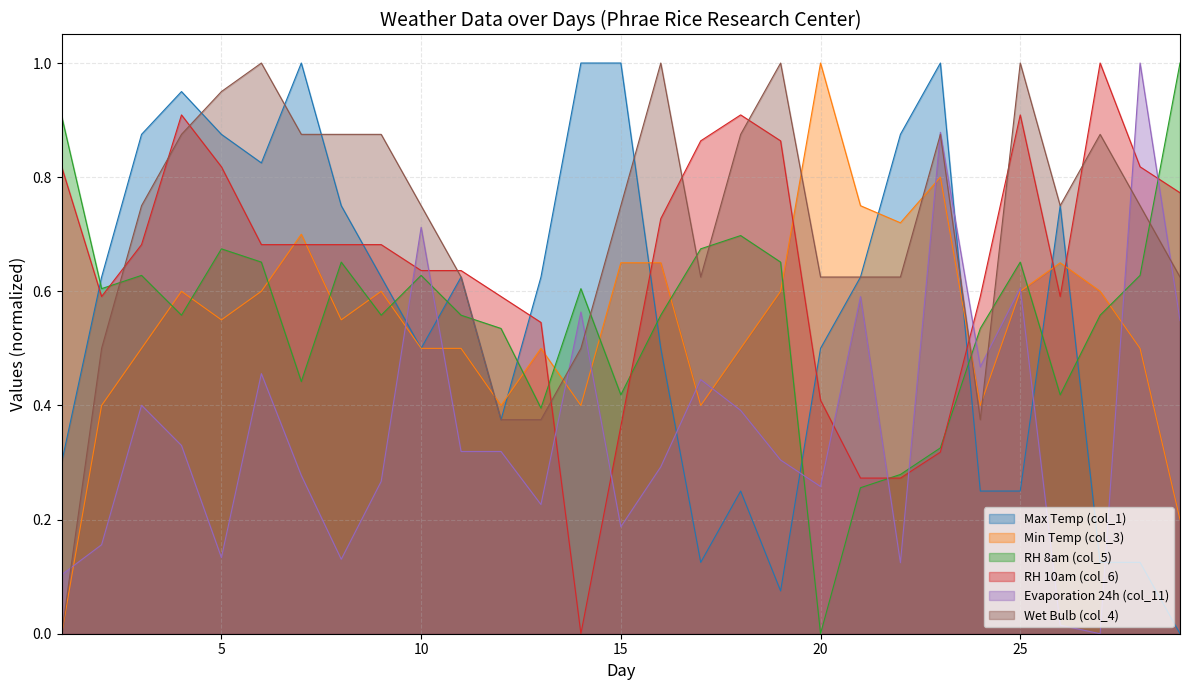

At which category does Max Temp (col_1) reach its first local peak?

4